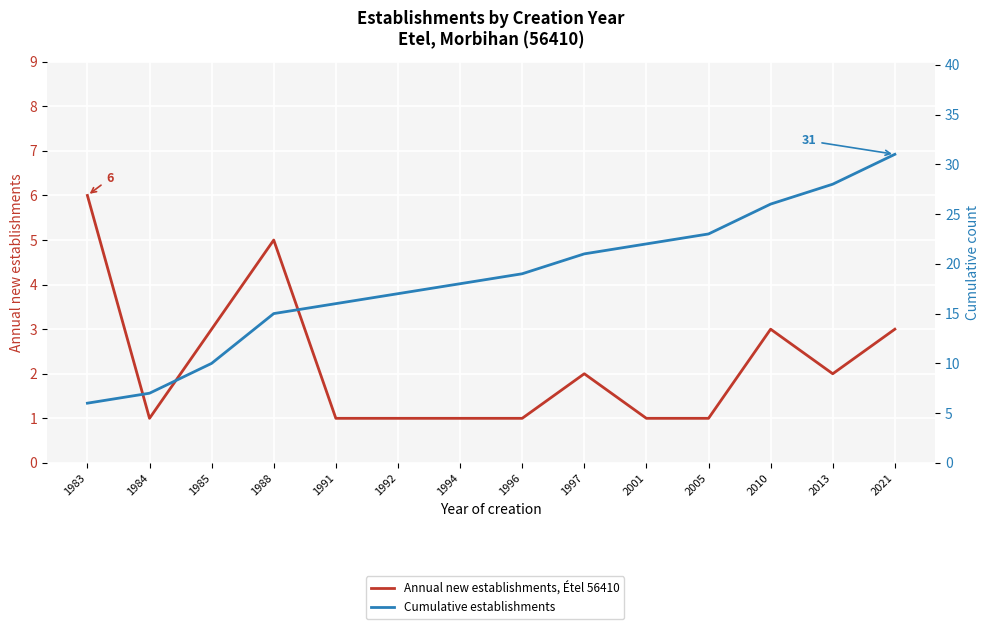

What is the minimum value for Annual new establishments, Étel 56410?

1